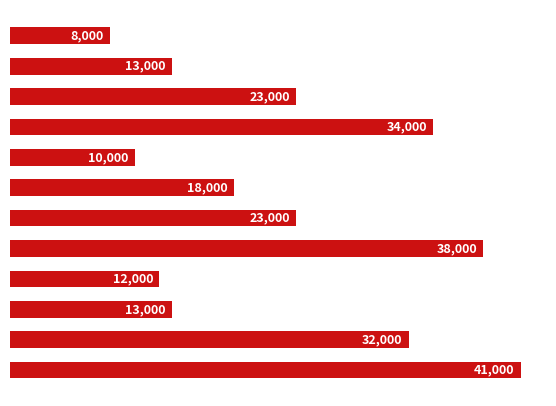

Does the chart contain stacked bars?

No